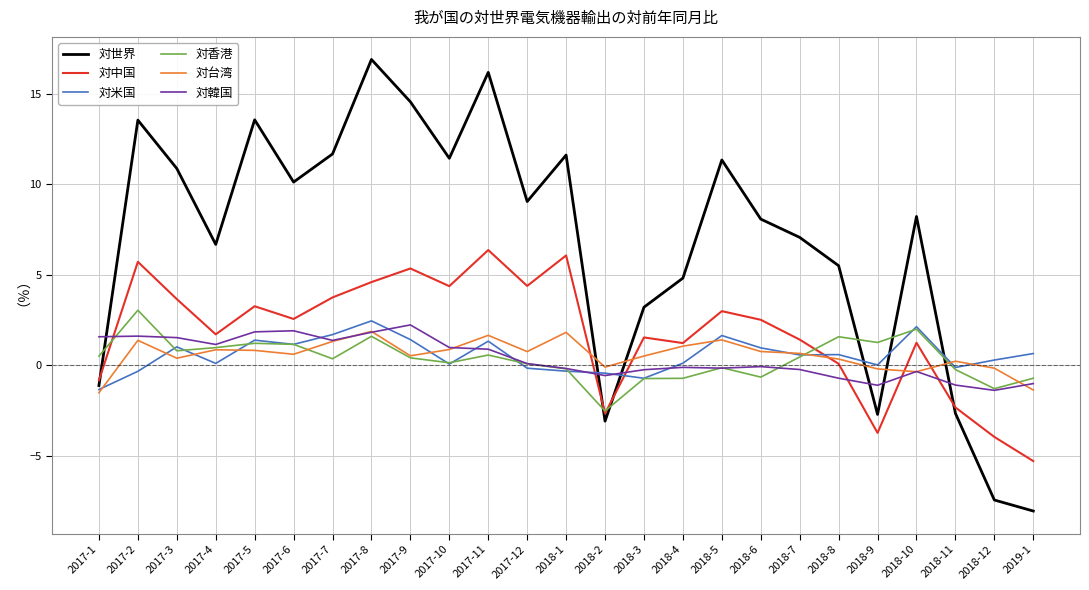

True or false: 対中国 and 対韓国 intersect in this chart.

True